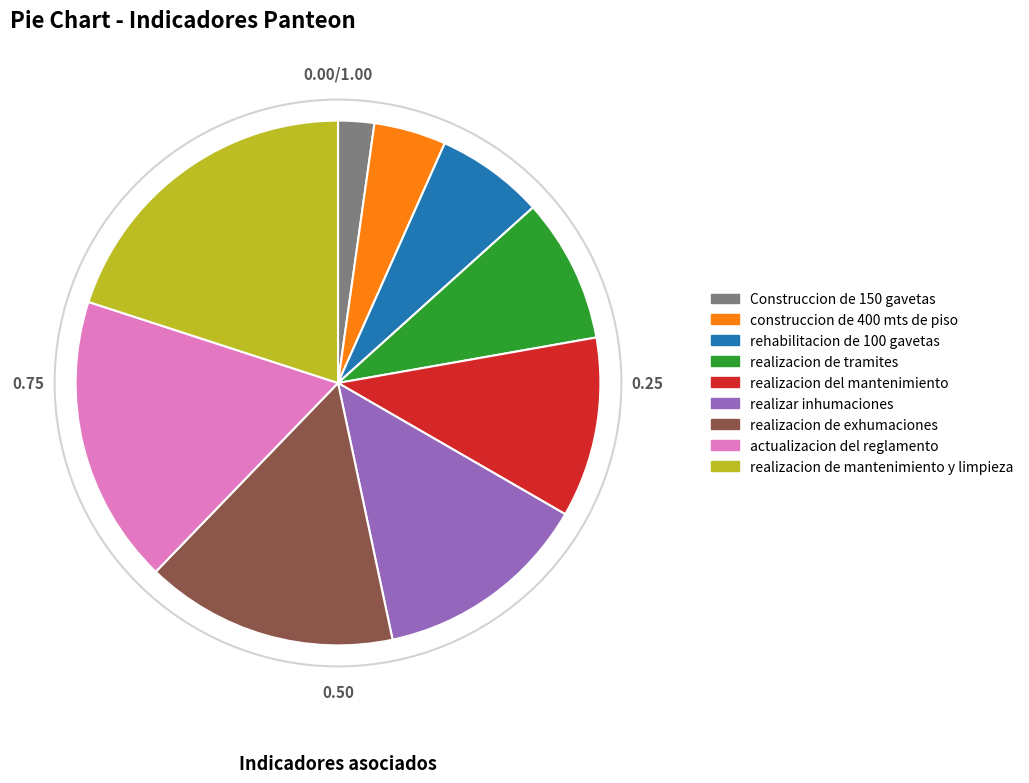

Which category has the smallest portion of the pie?

Construccion de 150 gavetas